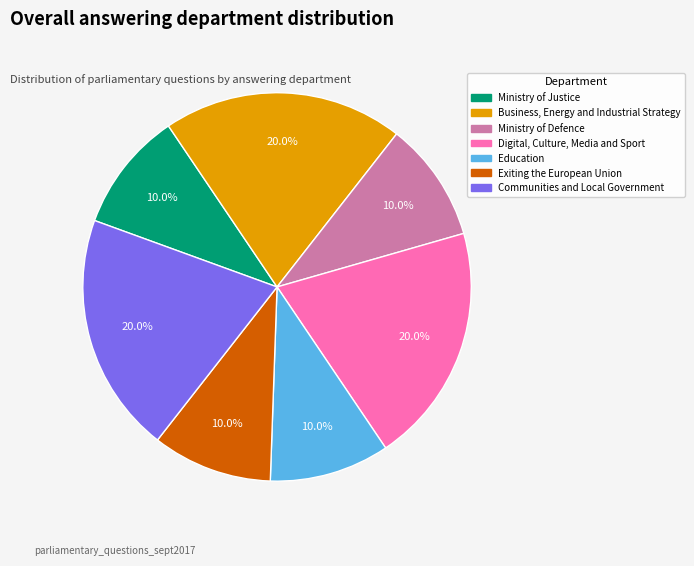

How many segments does this pie chart have?

7